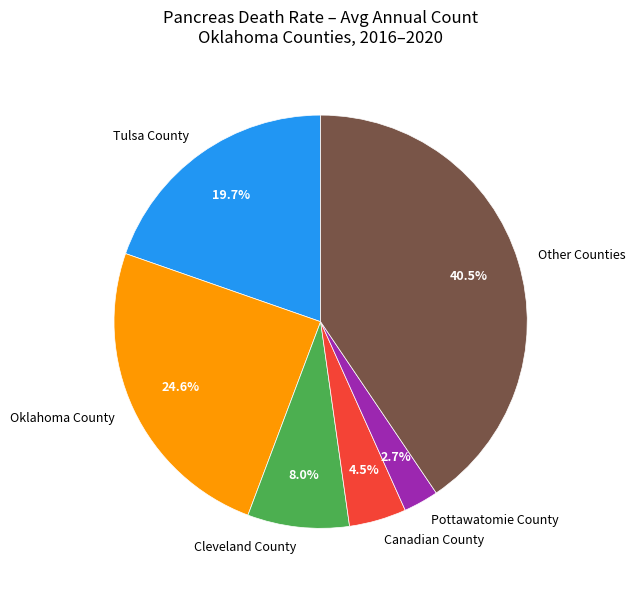

Combined, do Cleveland County and Pottawatomie County account for over 50%?

No